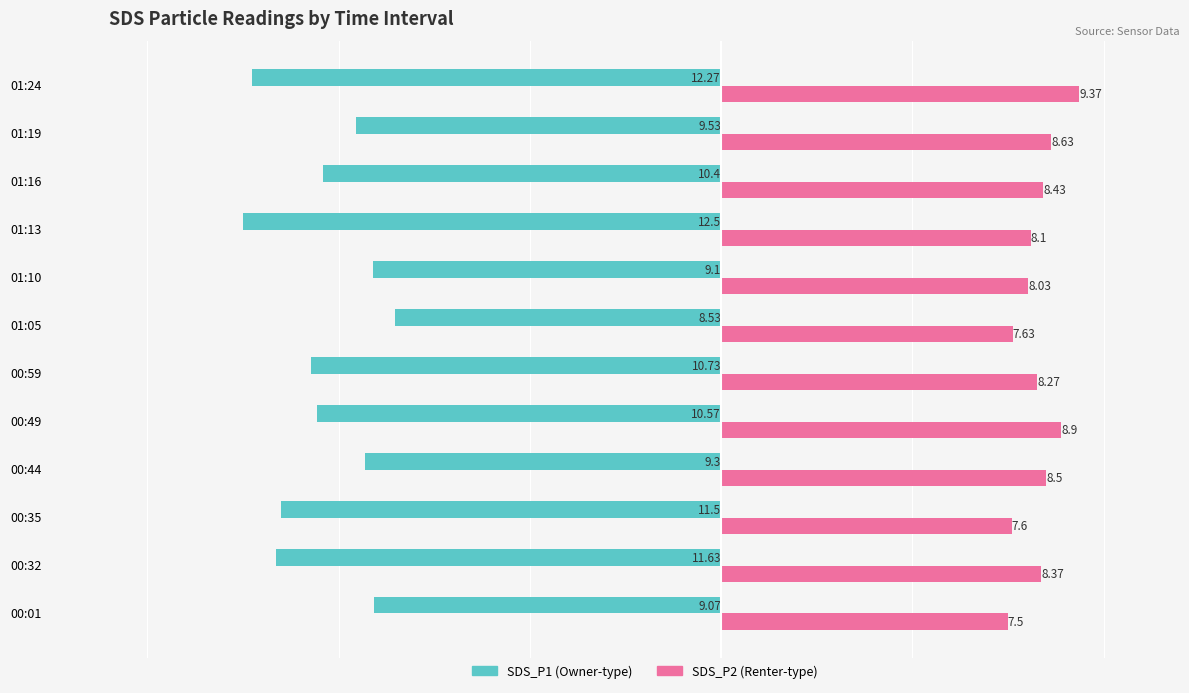

What is the spread (max minus min) of values at 01:19?

18.2